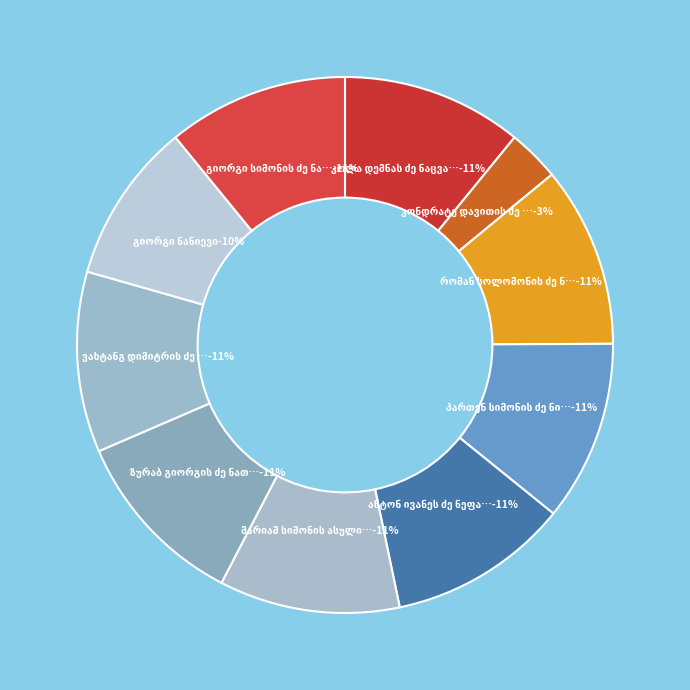

Is რომან სოლომონის ძე ნასიძე the majority of the pie?

No